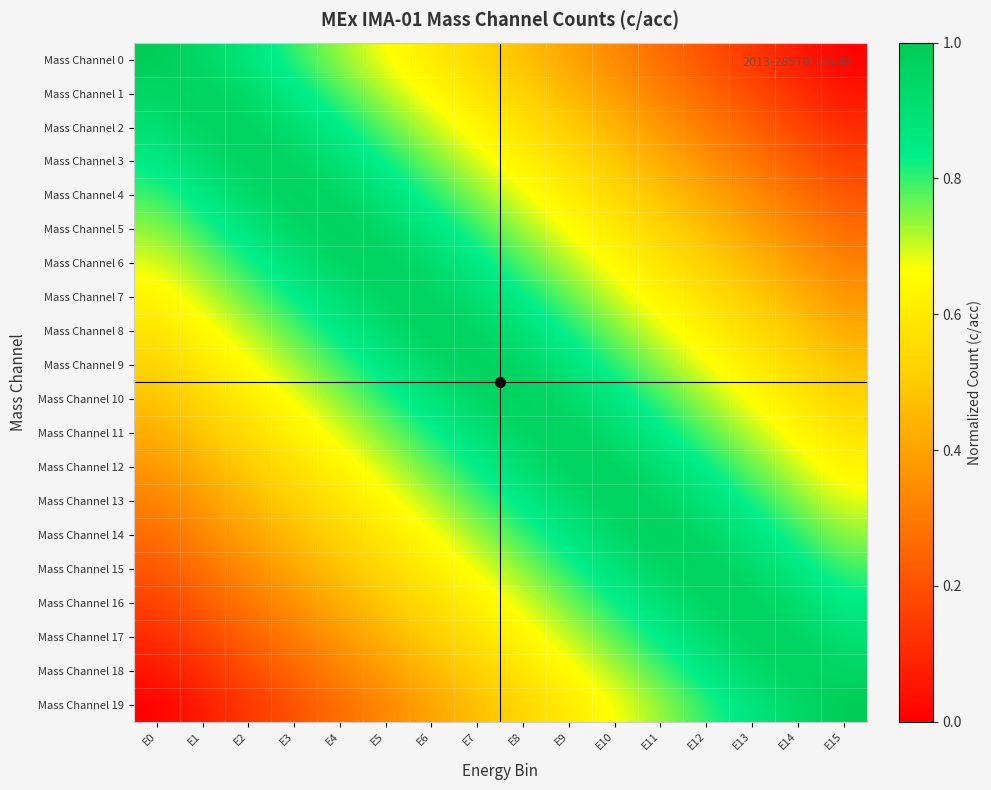

Reading right to left, what are all the values shown in this chart?

Mass Channel 0: E15=0.0	E14=0.1	E13=0.1	E12=0.2	E11=0.3	E10=0.3	E9=0.4	E8=0.5	E7=0.5	E6=0.6	E5=0.7	E4=0.7	E3=0.8	E2=0.9	E1=0.9	E0=1.0
Mass Channel 1: E15=0.1	E14=0.1	E13=0.2	E12=0.3	E11=0.3	E10=0.4	E9=0.5	E8=0.5	E7=0.6	E6=0.7	E5=0.7	E4=0.8	E3=0.9	E2=0.9	E1=1.0	E0=0.9
Mass Channel 2: E15=0.1	E14=0.2	E13=0.2	E12=0.3	E11=0.4	E10=0.4	E9=0.5	E8=0.6	E7=0.6	E6=0.7	E5=0.8	E4=0.8	E3=0.9	E2=1.0	E1=1.0	E0=0.9
Mass Channel 3: E15=0.2	E14=0.2	E13=0.3	E12=0.4	E11=0.4	E10=0.5	E9=0.6	E8=0.6	E7=0.7	E6=0.8	E5=0.8	E4=0.9	E3=1.0	E2=1.0	E1=0.9	E0=0.8
Mass Channel 4: E15=0.2	E14=0.3	E13=0.3	E12=0.4	E11=0.5	E10=0.5	E9=0.6	E8=0.7	E7=0.7	E6=0.8	E5=0.9	E4=0.9	E3=1.0	E2=0.9	E1=0.9	E0=0.8
Mass Channel 5: E15=0.3	E14=0.3	E13=0.4	E12=0.5	E11=0.5	E10=0.6	E9=0.7	E8=0.7	E7=0.8	E6=0.9	E5=0.9	E4=1.0	E3=0.9	E2=0.9	E1=0.8	E0=0.7
Mass Channel 6: E15=0.3	E14=0.4	E13=0.4	E12=0.5	E11=0.6	E10=0.6	E9=0.7	E8=0.8	E7=0.8	E6=0.9	E5=1.0	E4=1.0	E3=0.9	E2=0.8	E1=0.8	E0=0.7
Mass Channel 7: E15=0.4	E14=0.4	E13=0.5	E12=0.6	E11=0.6	E10=0.7	E9=0.8	E8=0.8	E7=0.9	E6=1.0	E5=1.0	E4=0.9	E3=0.8	E2=0.8	E1=0.7	E0=0.6
Mass Channel 8: E15=0.4	E14=0.5	E13=0.6	E12=0.6	E11=0.7	E10=0.8	E9=0.8	E8=0.9	E7=1.0	E6=1.0	E5=0.9	E4=0.8	E3=0.8	E2=0.7	E1=0.6	E0=0.6
Mass Channel 9: E15=0.5	E14=0.5	E13=0.6	E12=0.7	E11=0.7	E10=0.8	E9=0.9	E8=0.9	E7=1.0	E6=0.9	E5=0.9	E4=0.8	E3=0.7	E2=0.7	E1=0.6	E0=0.5
Mass Channel 10: E15=0.5	E14=0.6	E13=0.7	E12=0.7	E11=0.8	E10=0.9	E9=0.9	E8=1.0	E7=0.9	E6=0.9	E5=0.8	E4=0.7	E3=0.7	E2=0.6	E1=0.5	E0=0.5
Mass Channel 11: E15=0.6	E14=0.6	E13=0.7	E12=0.8	E11=0.8	E10=0.9	E9=1.0	E8=1.0	E7=0.9	E6=0.8	E5=0.8	E4=0.7	E3=0.6	E2=0.6	E1=0.5	E0=0.4
Mass Channel 12: E15=0.6	E14=0.7	E13=0.8	E12=0.8	E11=0.9	E10=1.0	E9=1.0	E8=0.9	E7=0.8	E6=0.8	E5=0.7	E4=0.6	E3=0.6	E2=0.5	E1=0.4	E0=0.4
Mass Channel 13: E15=0.7	E14=0.8	E13=0.8	E12=0.9	E11=1.0	E10=1.0	E9=0.9	E8=0.8	E7=0.8	E6=0.7	E5=0.6	E4=0.6	E3=0.5	E2=0.4	E1=0.4	E0=0.3
Mass Channel 14: E15=0.7	E14=0.8	E13=0.9	E12=0.9	E11=1.0	E10=0.9	E9=0.9	E8=0.8	E7=0.7	E6=0.7	E5=0.6	E4=0.5	E3=0.5	E2=0.4	E1=0.3	E0=0.3
Mass Channel 15: E15=0.8	E14=0.9	E13=0.9	E12=1.0	E11=0.9	E10=0.9	E9=0.8	E8=0.7	E7=0.7	E6=0.6	E5=0.5	E4=0.5	E3=0.4	E2=0.3	E1=0.3	E0=0.2
Mass Channel 16: E15=0.8	E14=0.9	E13=1.0	E12=1.0	E11=0.9	E10=0.8	E9=0.8	E8=0.7	E7=0.6	E6=0.6	E5=0.5	E4=0.4	E3=0.4	E2=0.3	E1=0.2	E0=0.2
Mass Channel 17: E15=0.9	E14=1.0	E13=1.0	E12=0.9	E11=0.8	E10=0.8	E9=0.7	E8=0.6	E7=0.6	E6=0.5	E5=0.4	E4=0.4	E3=0.3	E2=0.2	E1=0.2	E0=0.1
Mass Channel 18: E15=0.9	E14=1.0	E13=0.9	E12=0.9	E11=0.8	E10=0.7	E9=0.7	E8=0.6	E7=0.5	E6=0.5	E5=0.4	E4=0.3	E3=0.3	E2=0.2	E1=0.1	E0=0.1
Mass Channel 19: E15=1.0	E14=0.9	E13=0.9	E12=0.8	E11=0.7	E10=0.7	E9=0.6	E8=0.5	E7=0.5	E6=0.4	E5=0.3	E4=0.3	E3=0.2	E2=0.1	E1=0.1	E0=0.0